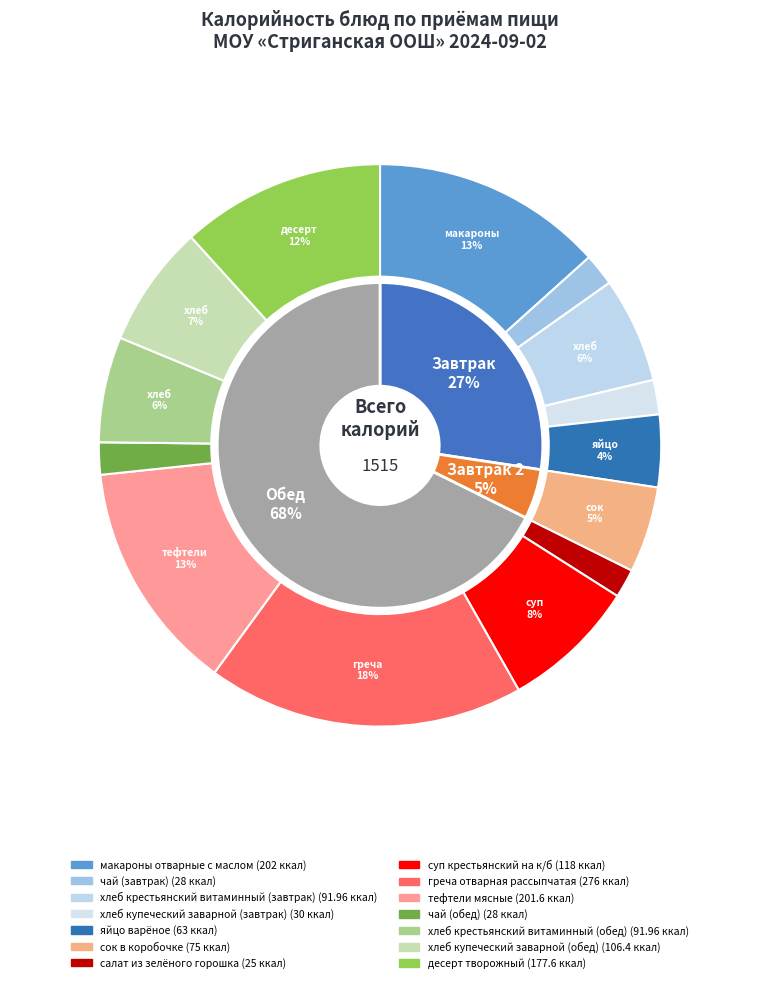

To the nearest percent, what percentage of the pie is сок в коробочке?

5%